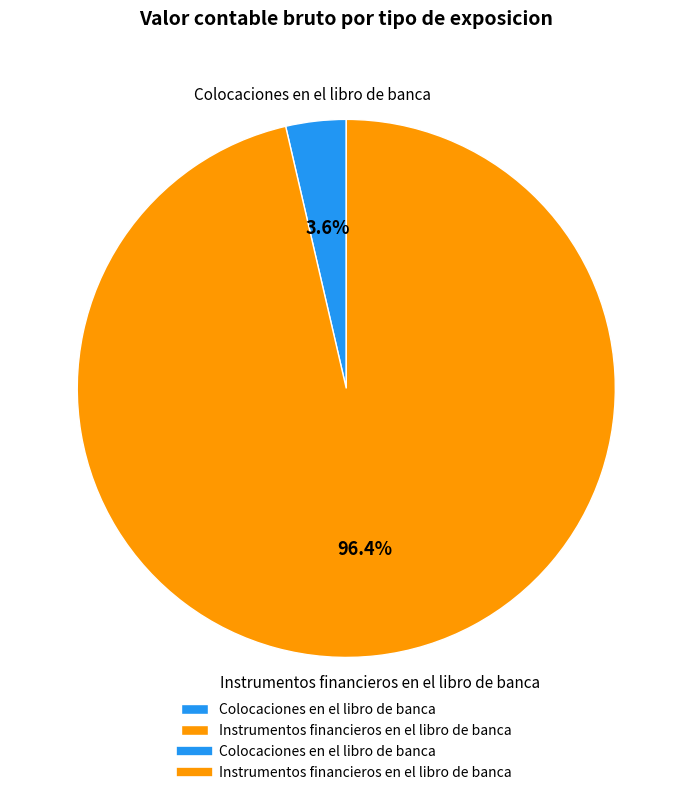

Which slice is the smallest?

Colocaciones en el libro de banca